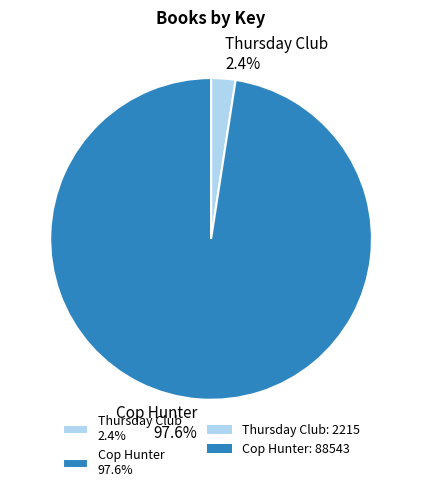

How many slices are in this pie chart?

2